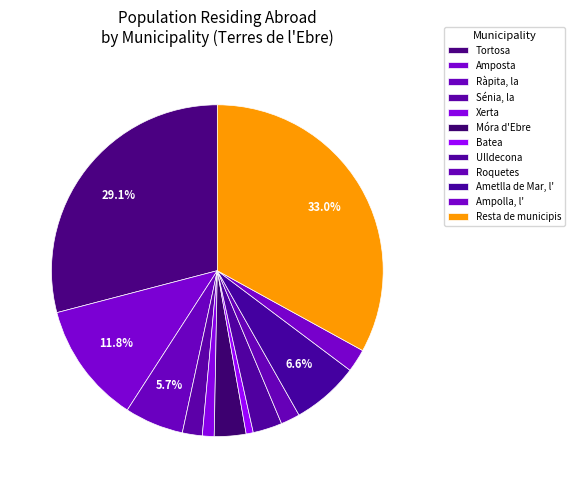

Rank the categories by value from highest to lowest.

Resta de municipis, Tortosa, Amposta, Ametlla de Mar, l', Ràpita, la, Móra d'Ebre, Ulldecona, Ampolla, l', Sénia, la, Roquetes, Xerta, Batea